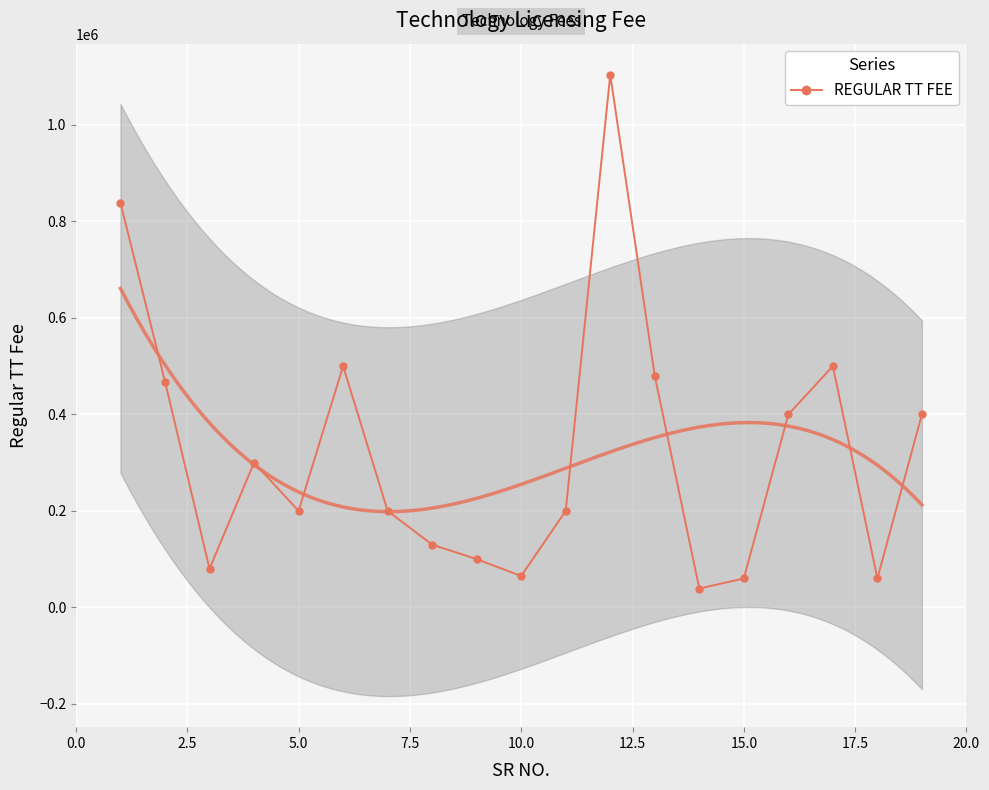

In REGULAR TT FEE, how many points are higher than both neighbors (excluding endpoints)?

4